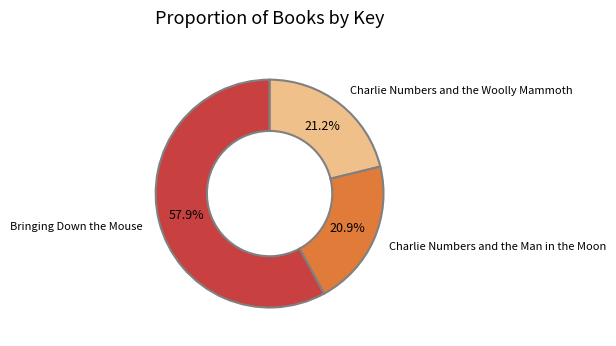

What is the largest slice in the pie chart?

Bringing Down the Mouse